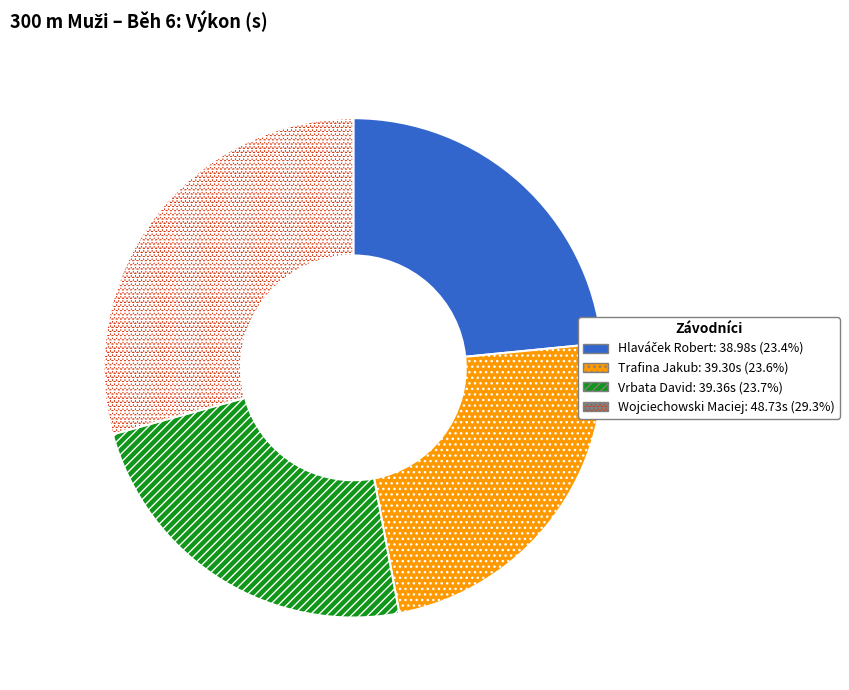

How many slices are in this pie chart?

4